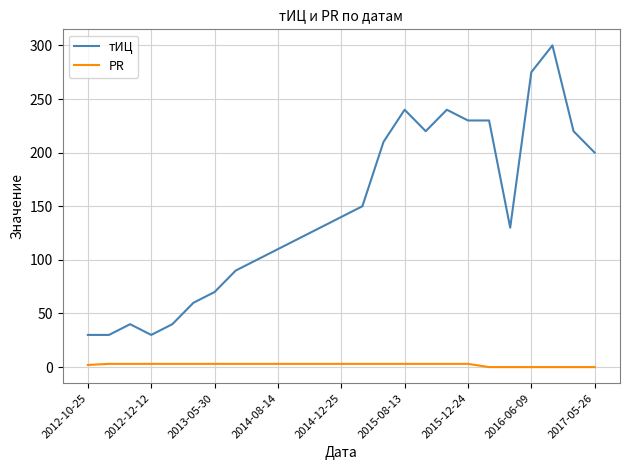

Rank the series by their maximum value, from highest to lowest.

тИЦ, PR